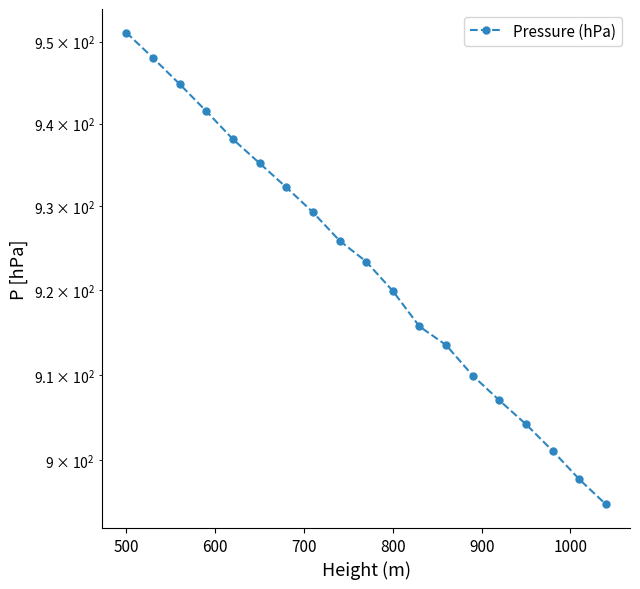

Count the number of values greater than 923.

10